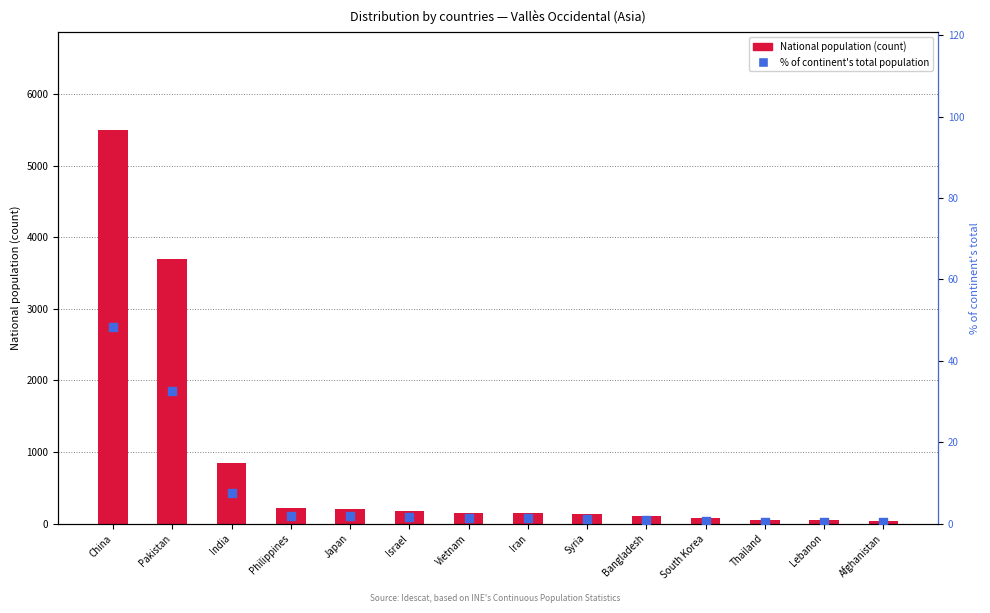

Which series has the largest Y range (max minus min)?

National population